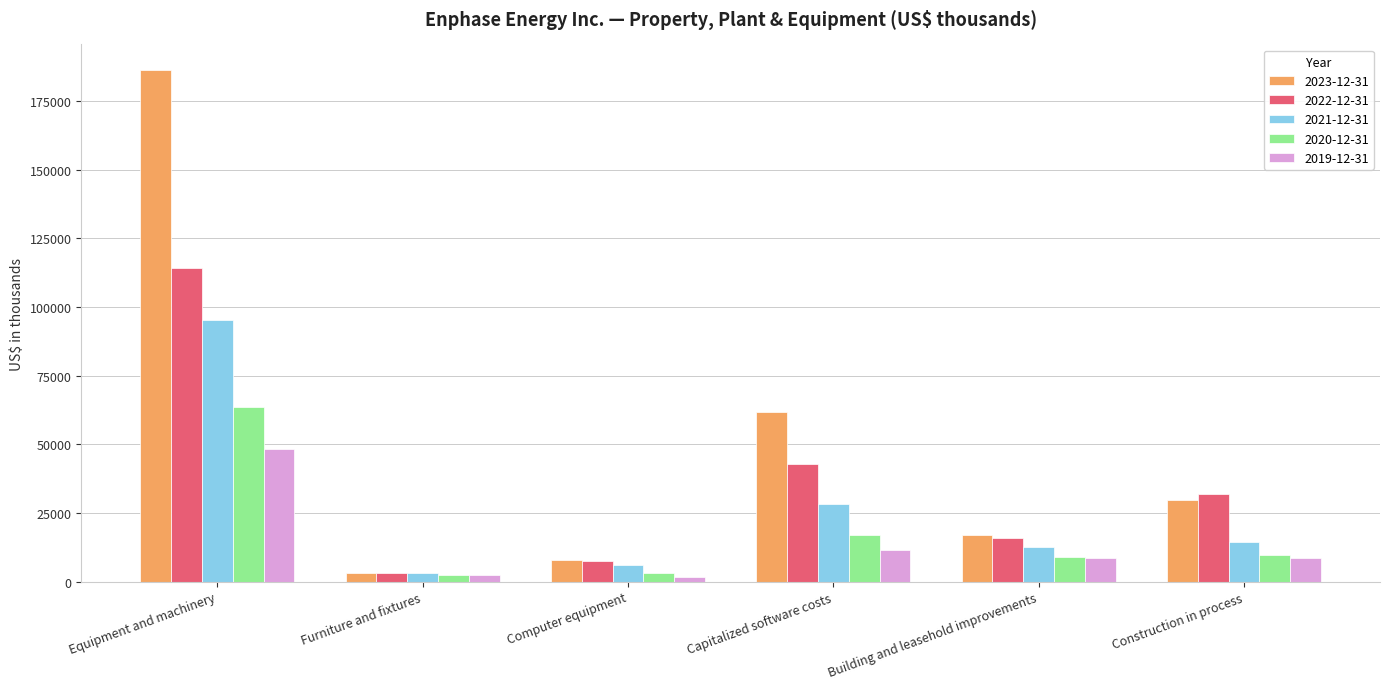

At which category does the chart reach its peak across all series?

Equipment and machinery